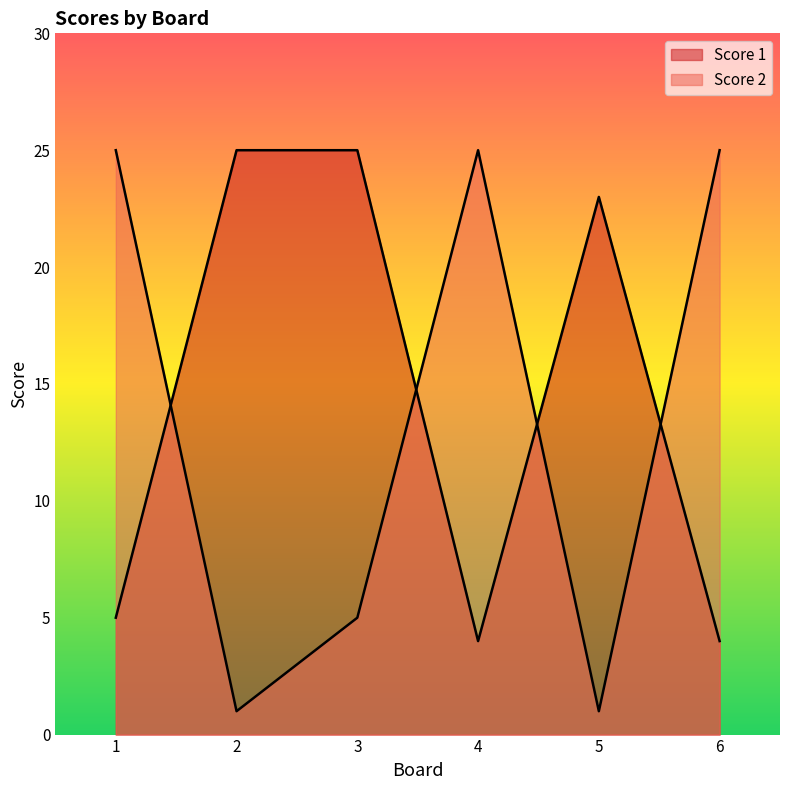

Is the value of Score 2 at 6 greater than the value of Score 1 at 1?

Yes